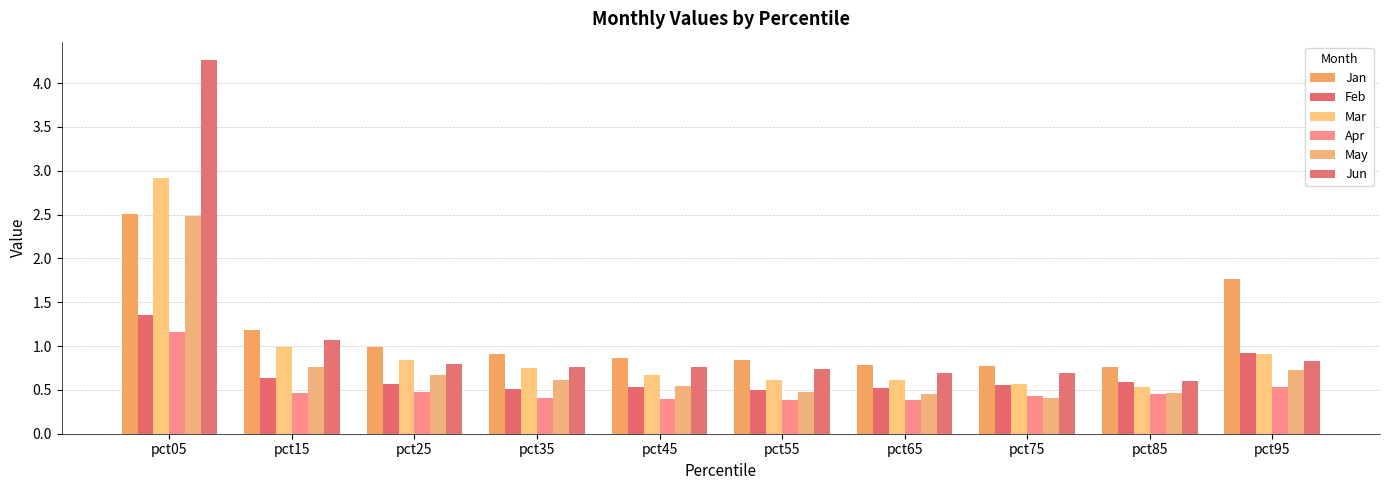

At which category is the sum across all series the highest?

pct05